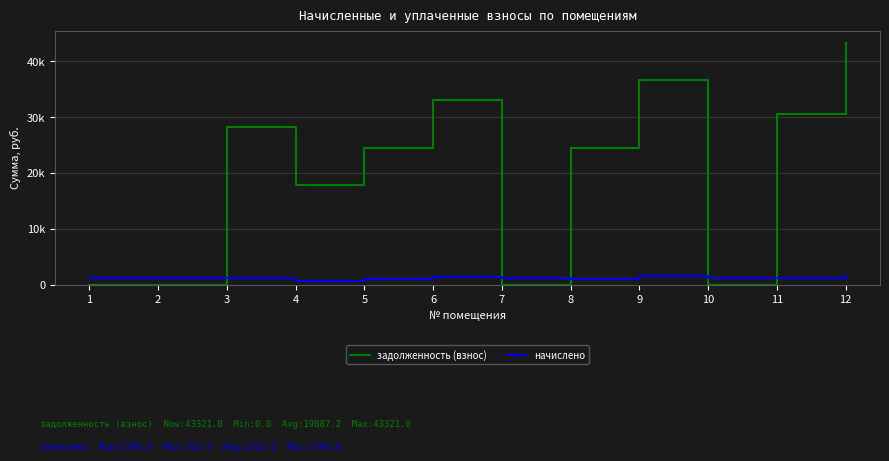

What is the sum of all задолженность (взнос) values?

238646.8